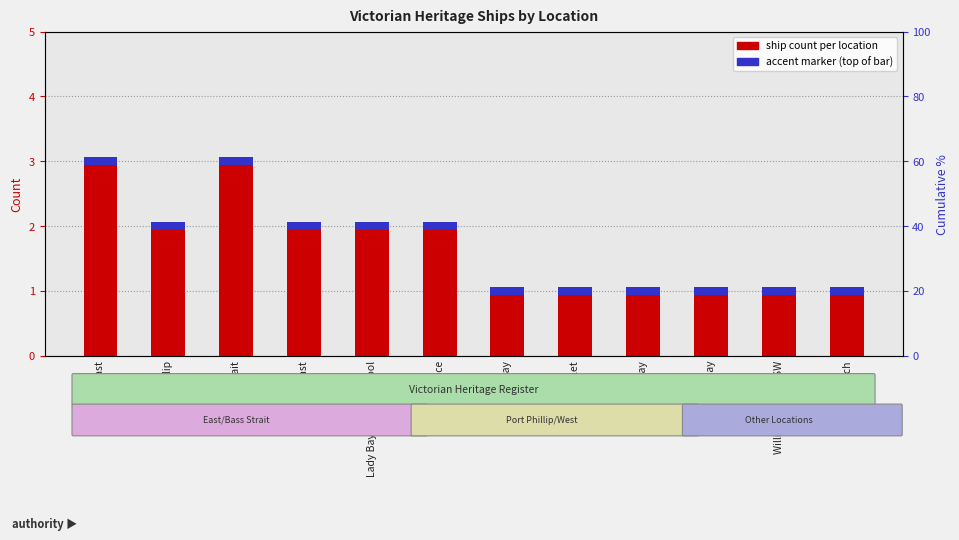

What is the difference between the values at Williams River NSW and East Coast?

2